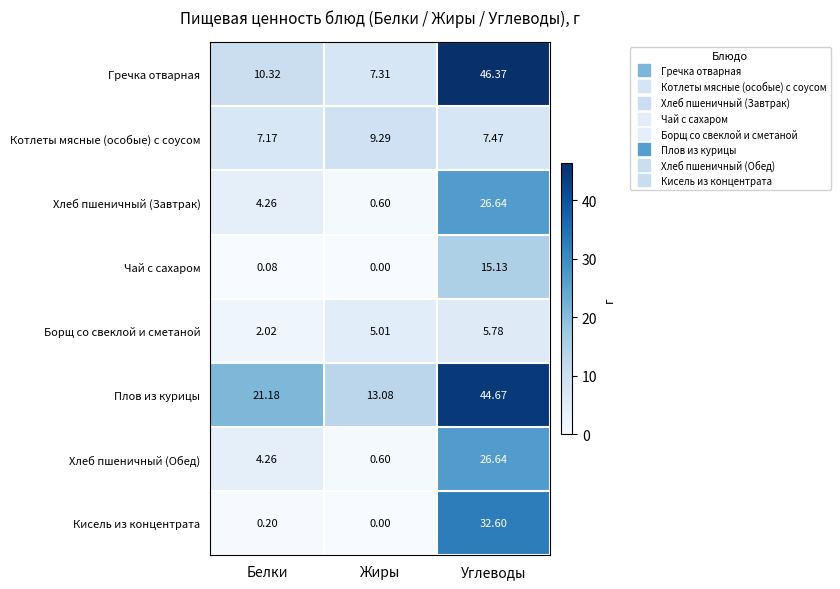

At which category is the sum across all series the highest?

Углеводы